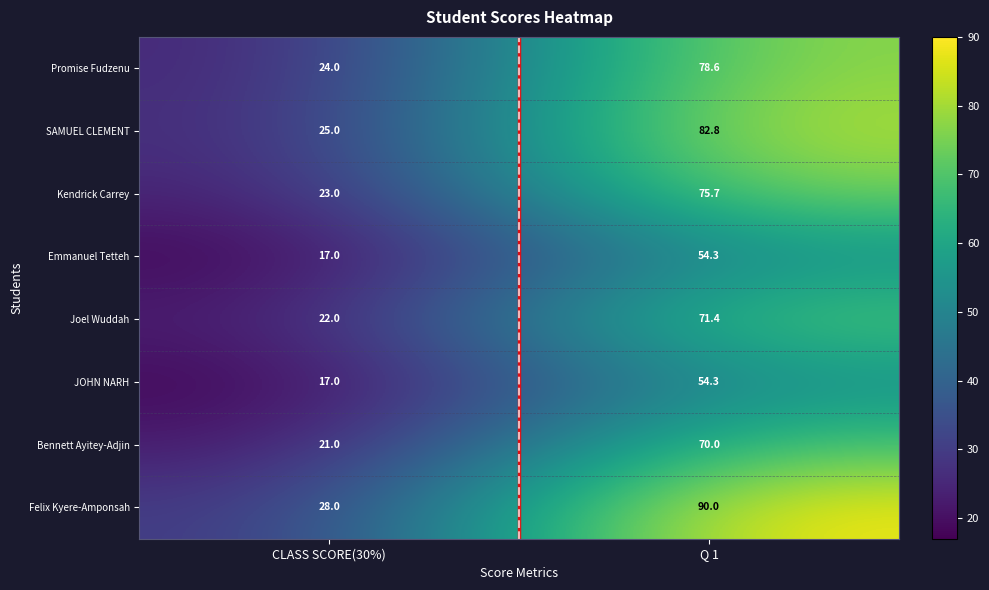

What is the total value across all series at CLASS SCORE(30%)?

177.0